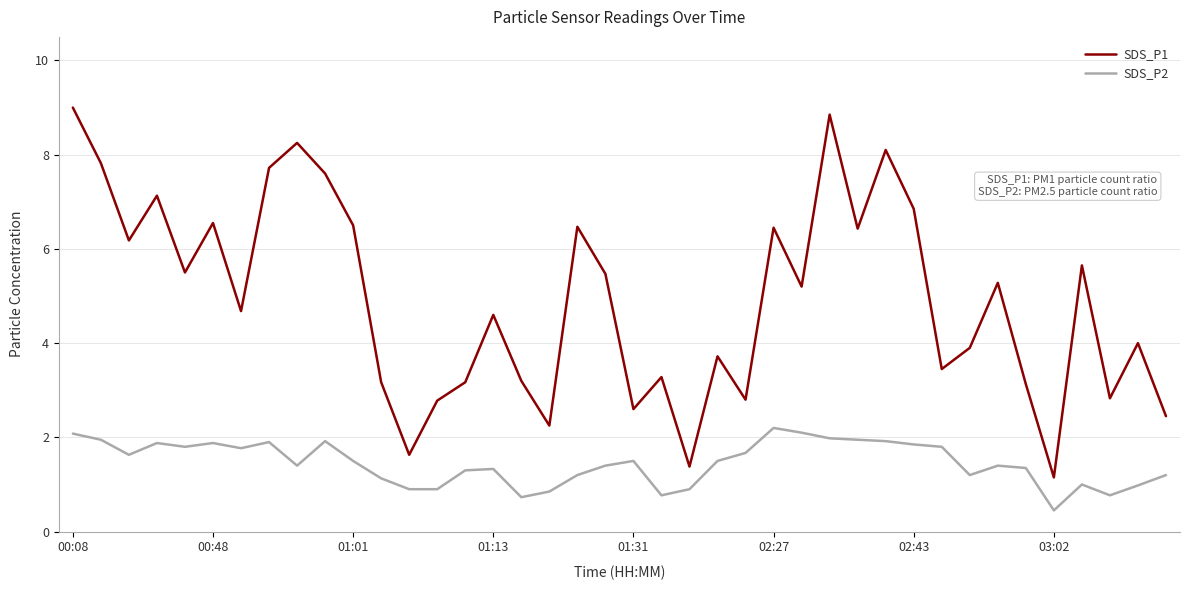

Rank the series by their average value, from lowest to highest.

SDS_P2, SDS_P1